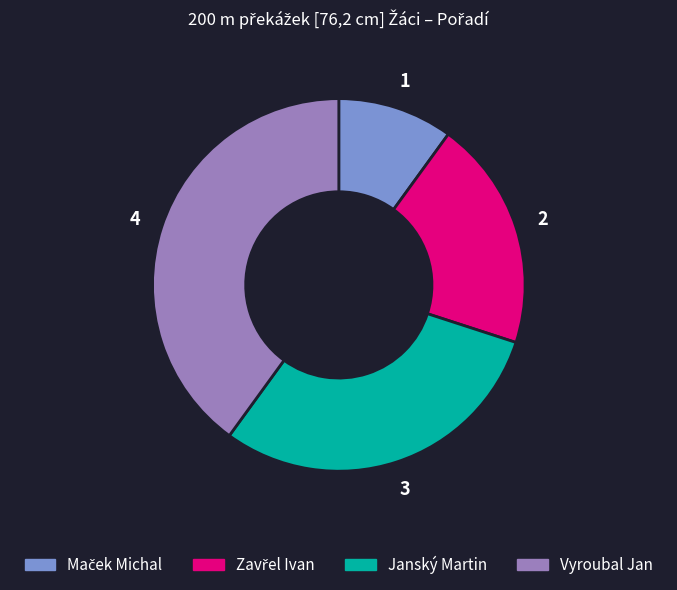

True or false: Vyroubal Jan accounts for 52% of the total.

False